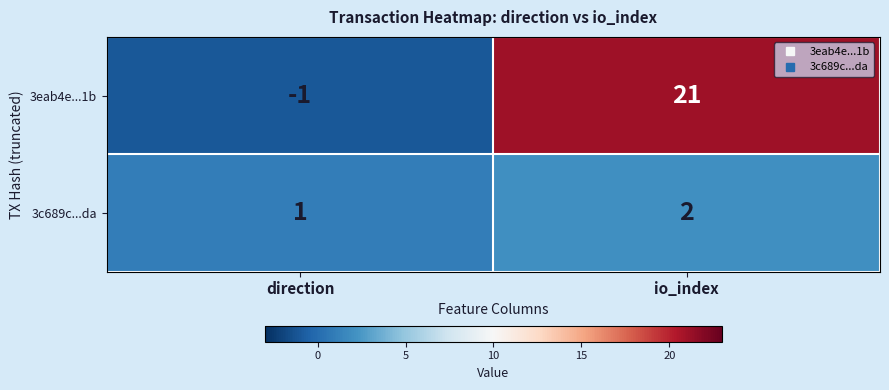

Which category has the lowest value across all series?

direction